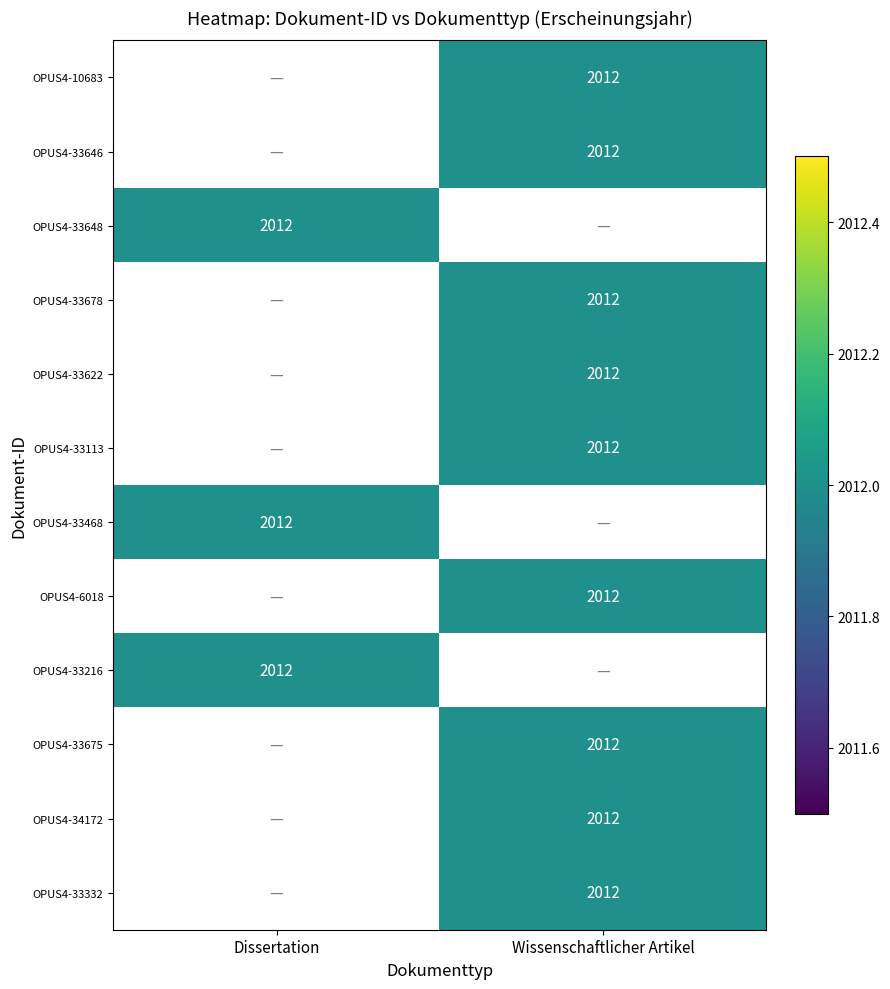

Is the value of OPUS4-33622 at Dissertation greater than the value of OPUS4-6018 at Dissertation?

No